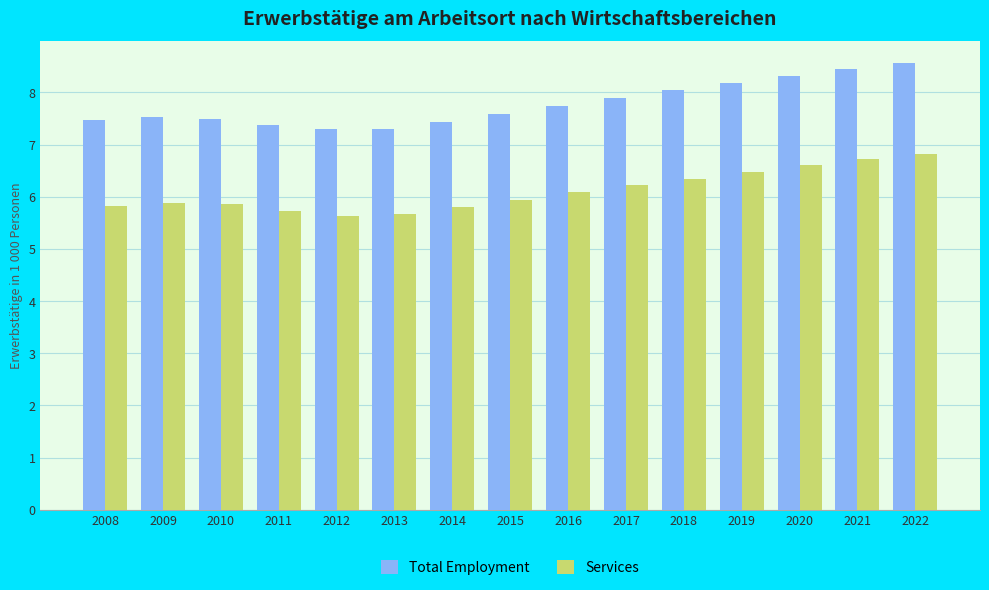

List the series in order of their peak value, lowest first.

Services, Total Employment